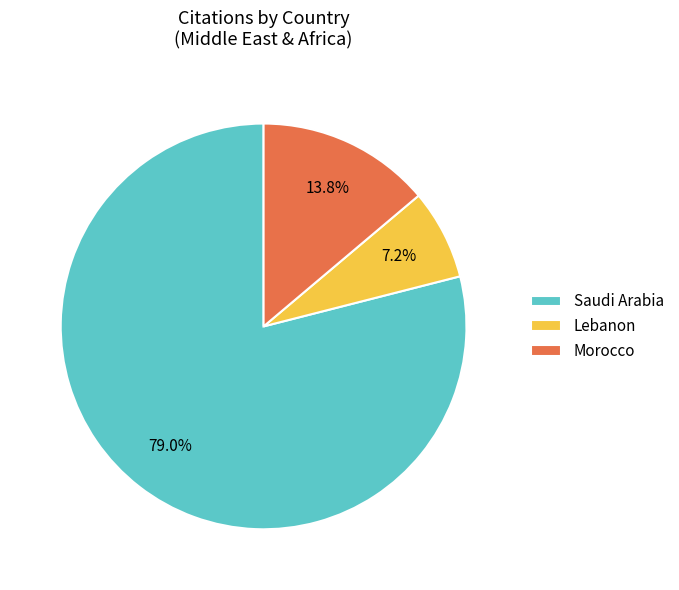

Rank the categories by value from lowest to highest.

Lebanon, Morocco, Saudi Arabia